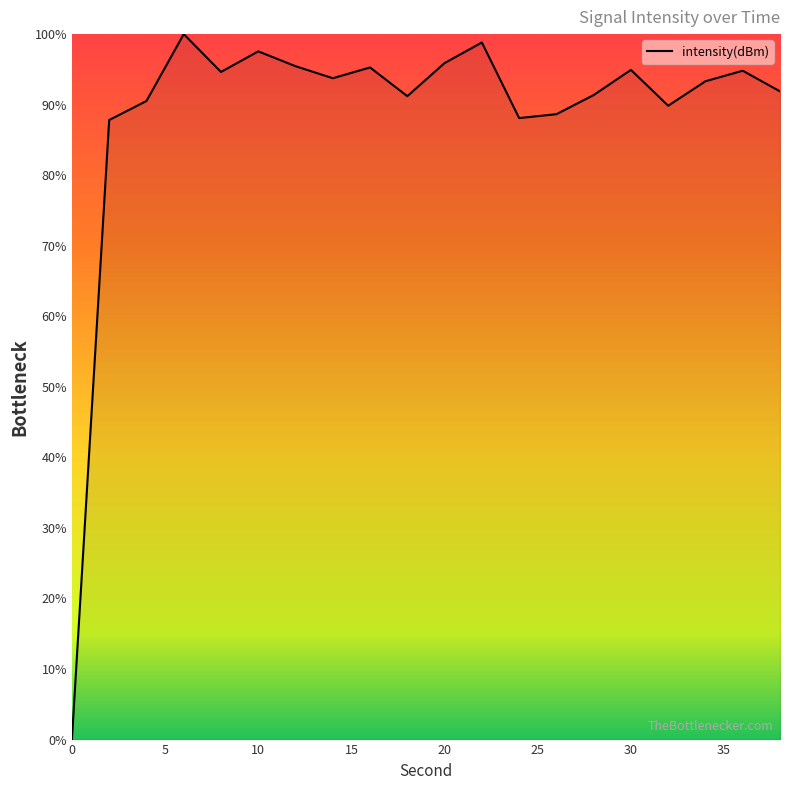

Reading left to right, what are all the values shown in this chart?

0=0.0	2=87.8	4=90.5	6=100.0	8=94.6	10=97.6	12=95.5	14=93.7	16=95.3	18=91.2	20=95.9	22=98.8	24=88.1	26=88.6	28=91.4	30=94.9	32=89.9	34=93.3	36=94.8	38=91.9